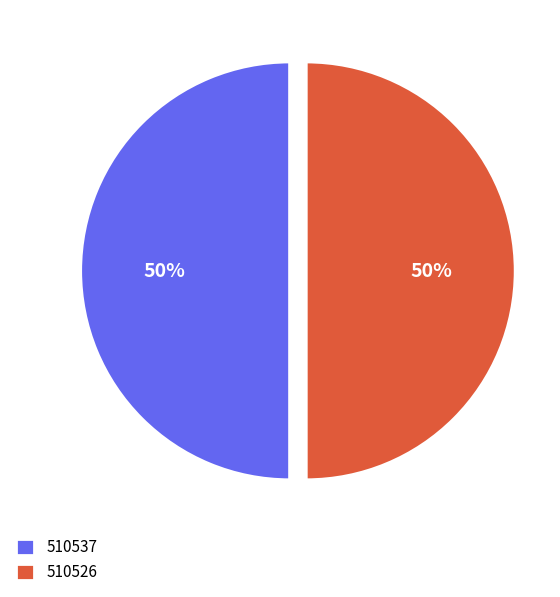

To the nearest percent, what percentage of the pie is 510537?

50%